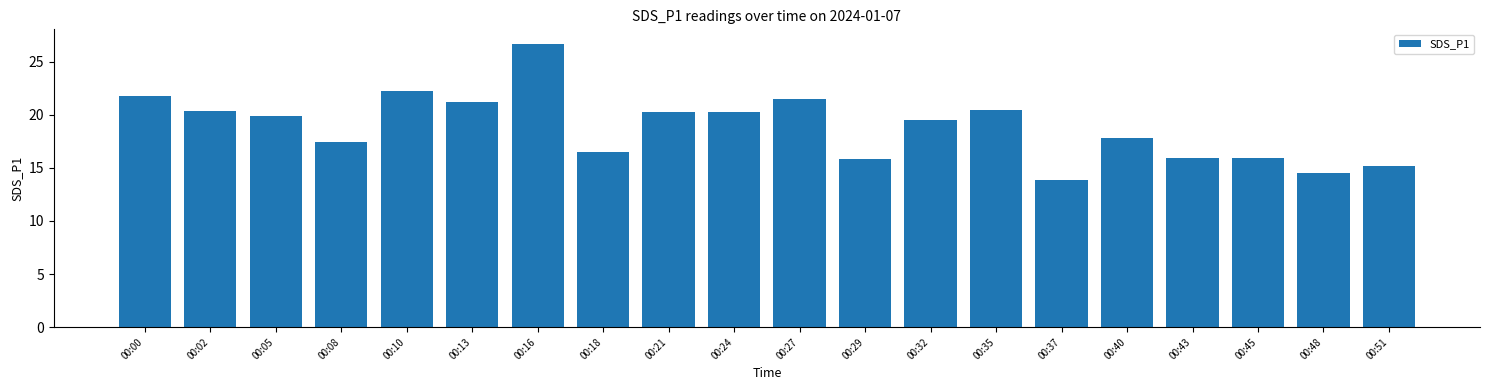

What is the difference between the maximum and minimum values?

12.9